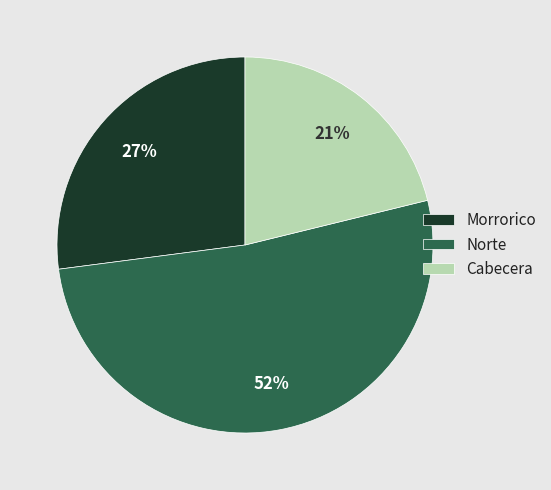

To the nearest percent, what is the difference between the Norte and Morrorico slice percentages?

25%